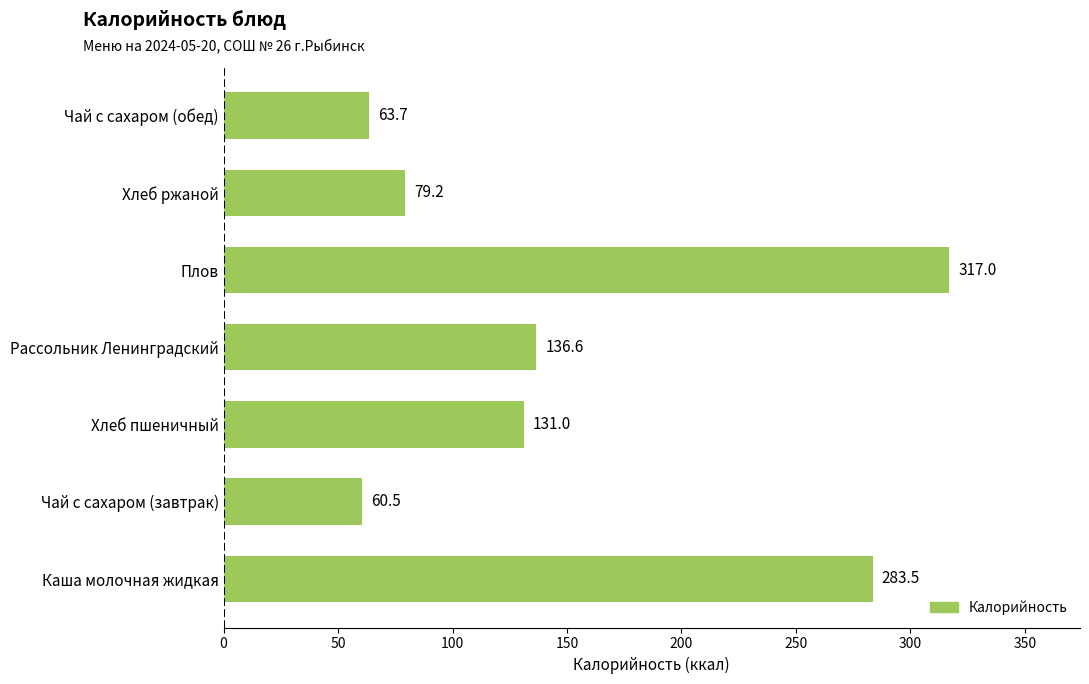

What is the average value?

153.1